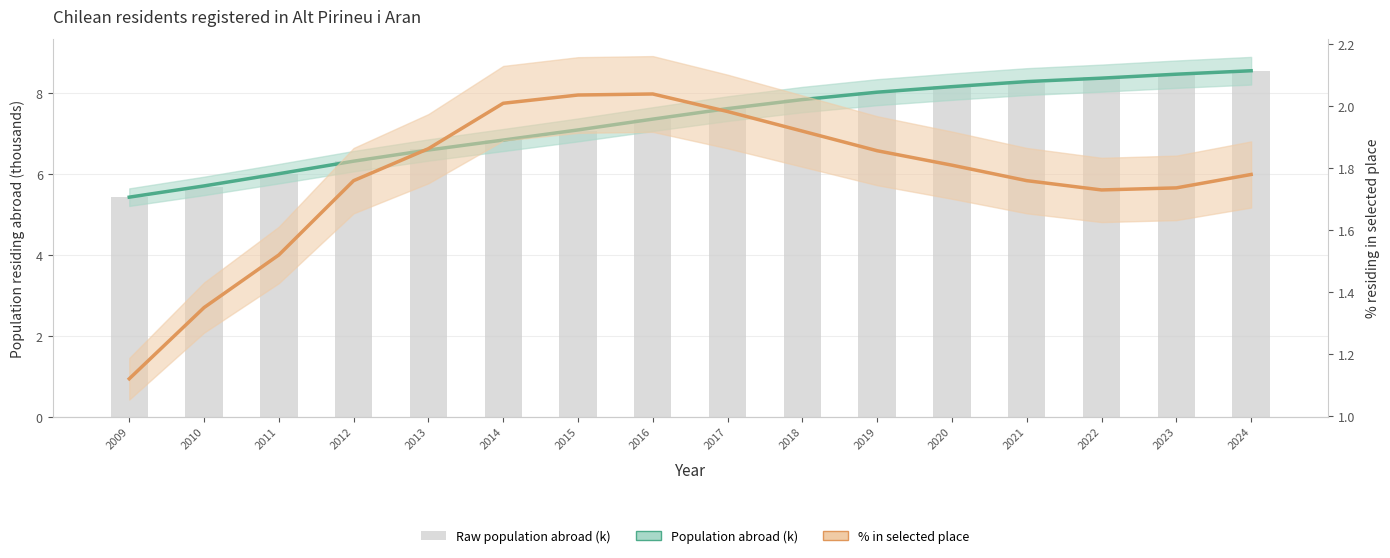

True or false: % in selected place (smoothed) has a value of 1.5 at 2011.

True